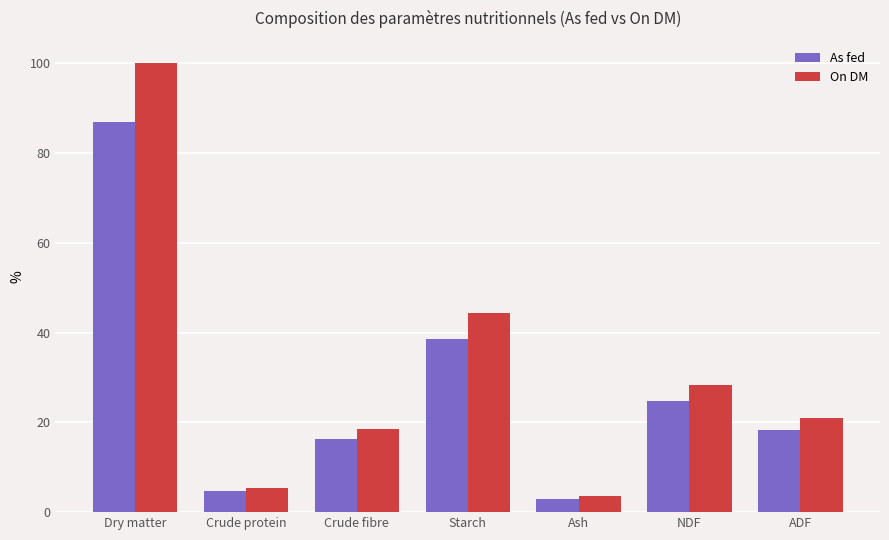

At which category is the sum across all series the highest?

Dry matter